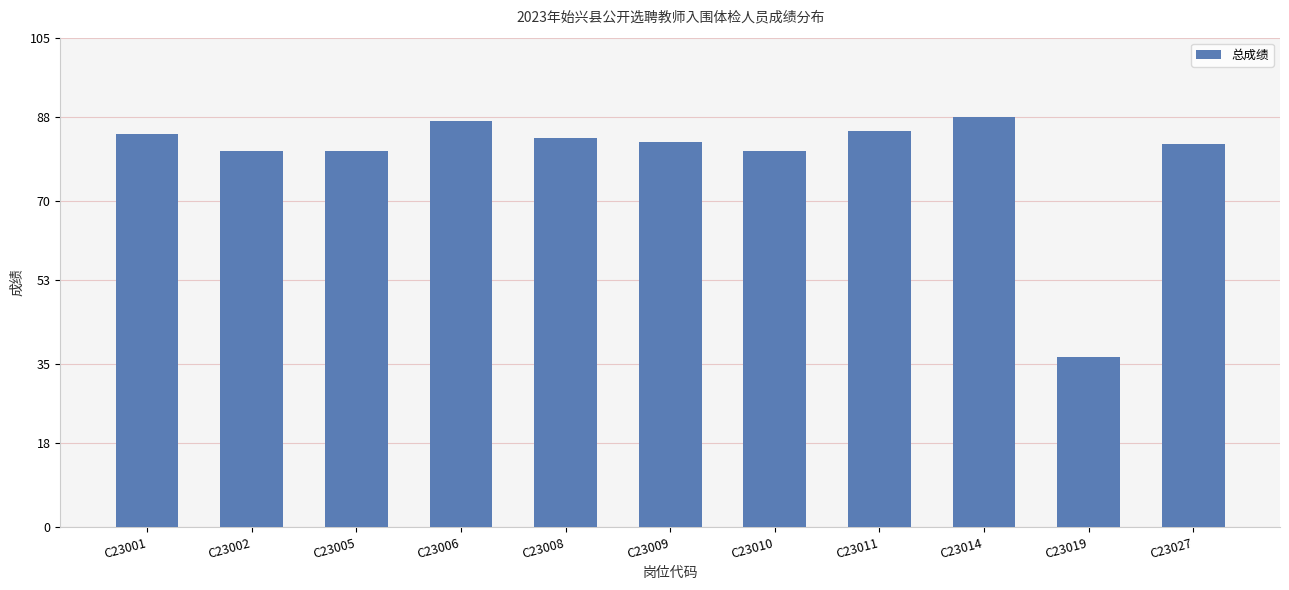

What is the sum of all values?

870.9